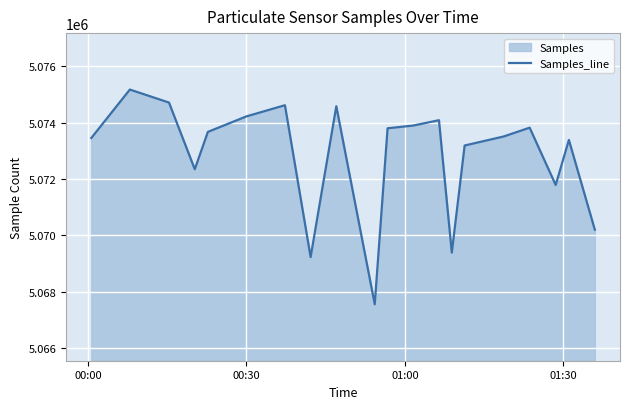

What is the smallest value displayed?

5067562